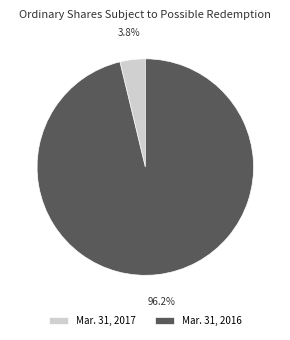

Which category has the biggest portion of the pie?

Mar. 31, 2016